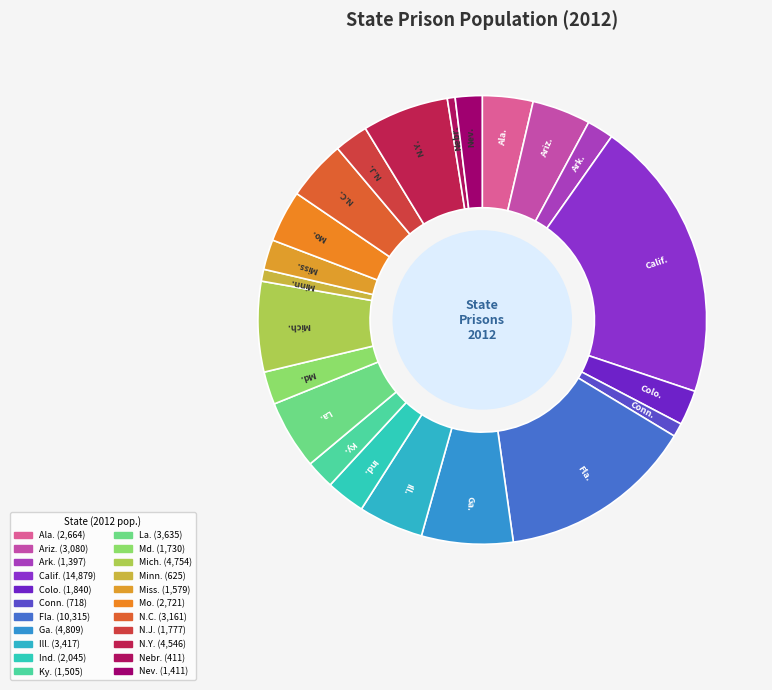

What is the change in value from Ark. to Md.?

+333